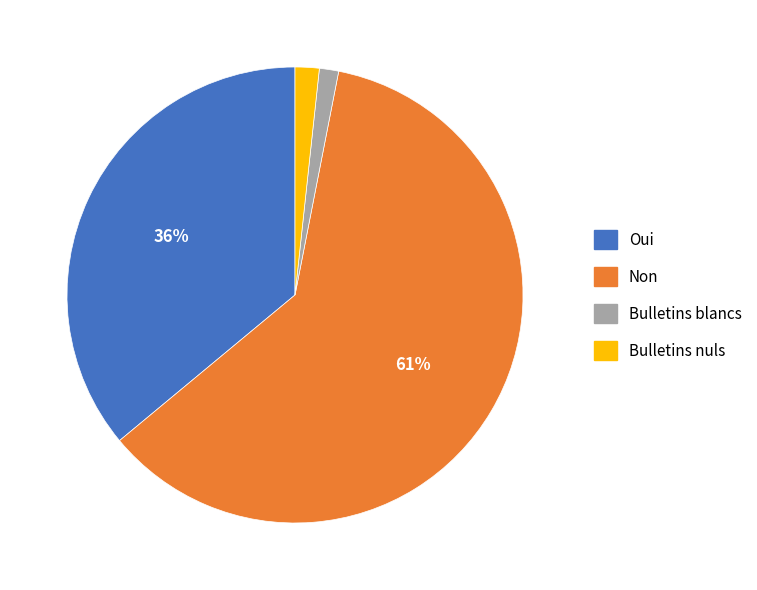

The Non slice represents 61% of the pie. True or false?

True